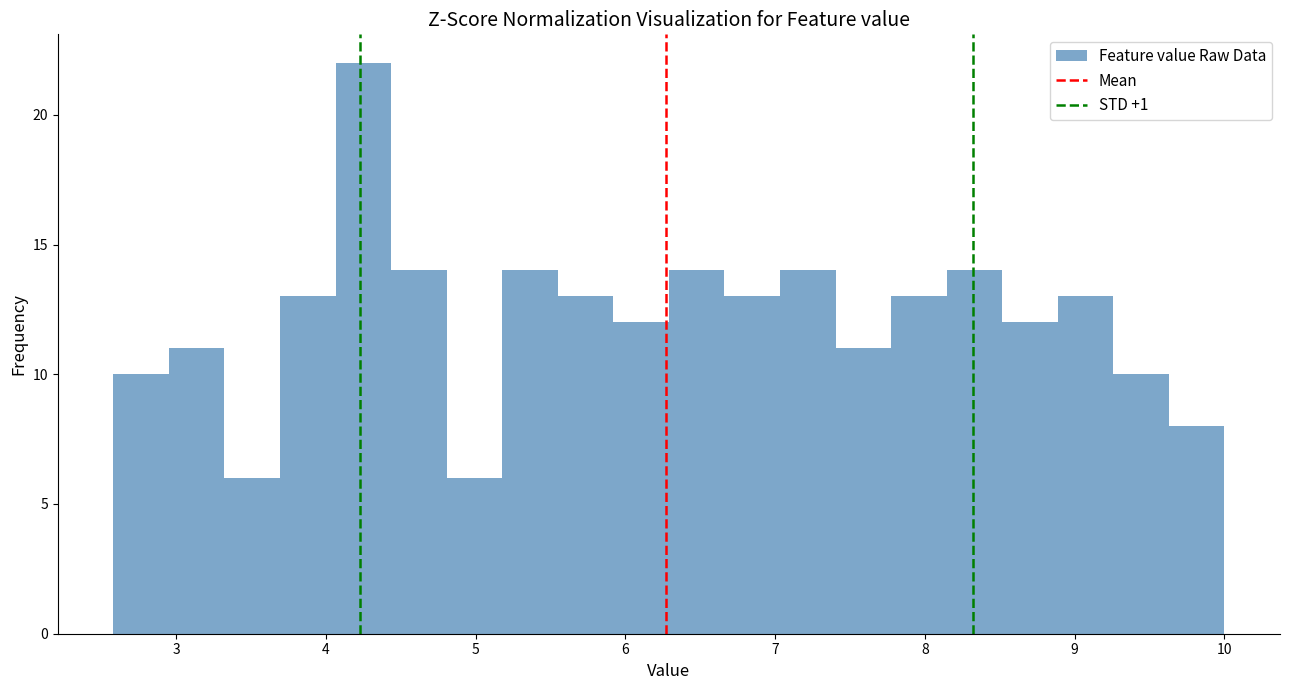

Read against the x-axis, roughly where is the centre of the tallest bar?

4.2